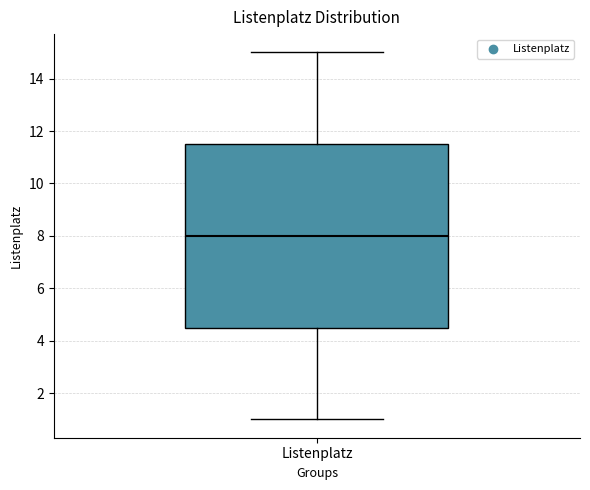

Transcribe this box plot: give where the median line is, the range the box spans, and where the two whiskers end, as read against the y-axis. The values are not printed on the chart, so give them approximately, as read against the axis.

median 8.0, box 4.6 to 11.6, whiskers 1.0 to 15.0